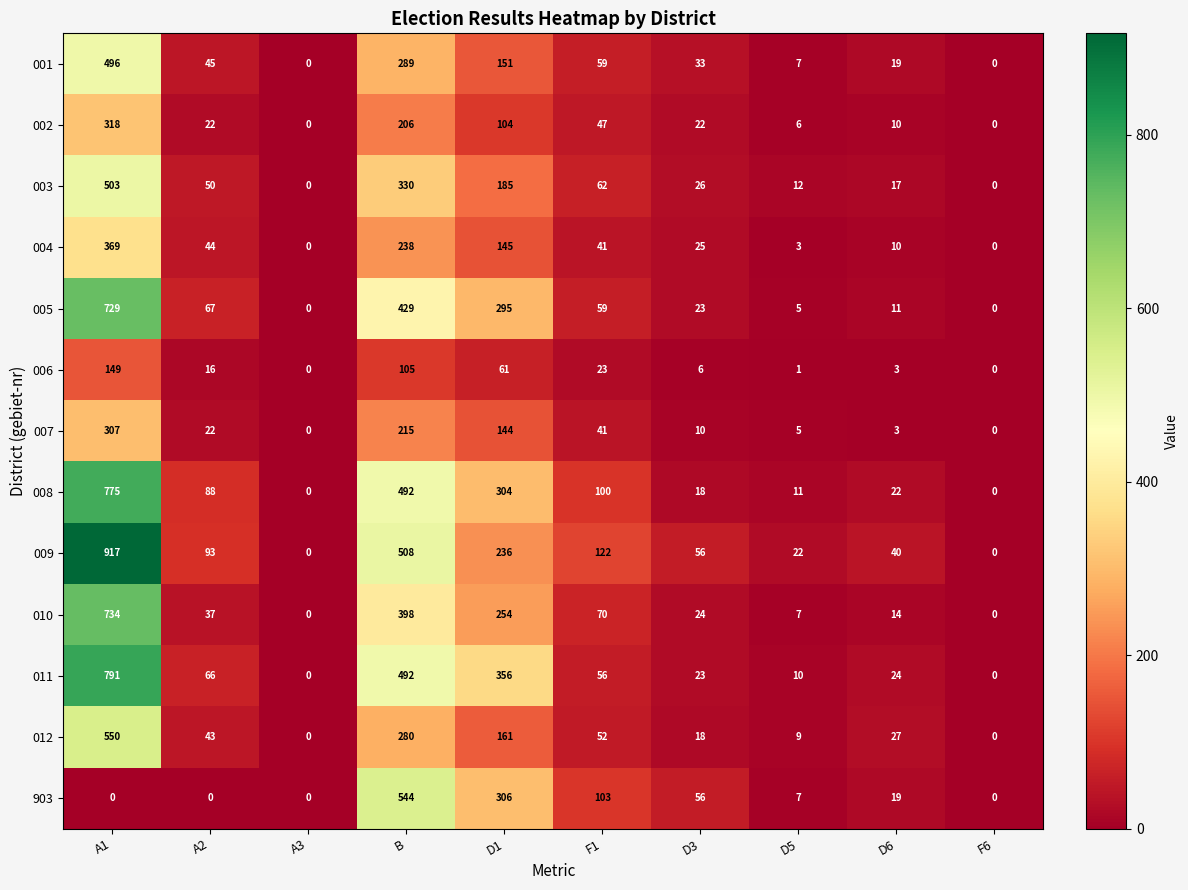

What is the difference between the second highest and second lowest values in the 004 series?

238